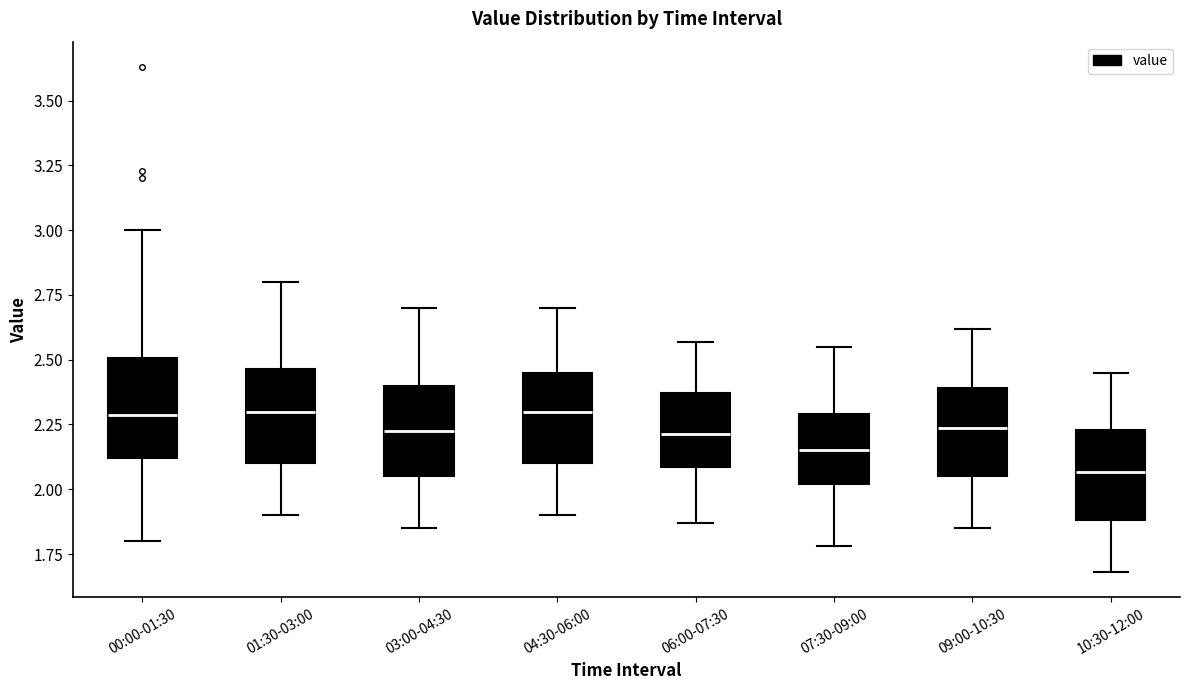

Where does the median line of the box for 10:30-12:00 sit on the y-axis? The values are not printed on the chart, so give them approximately, as read against the axis.

2.05